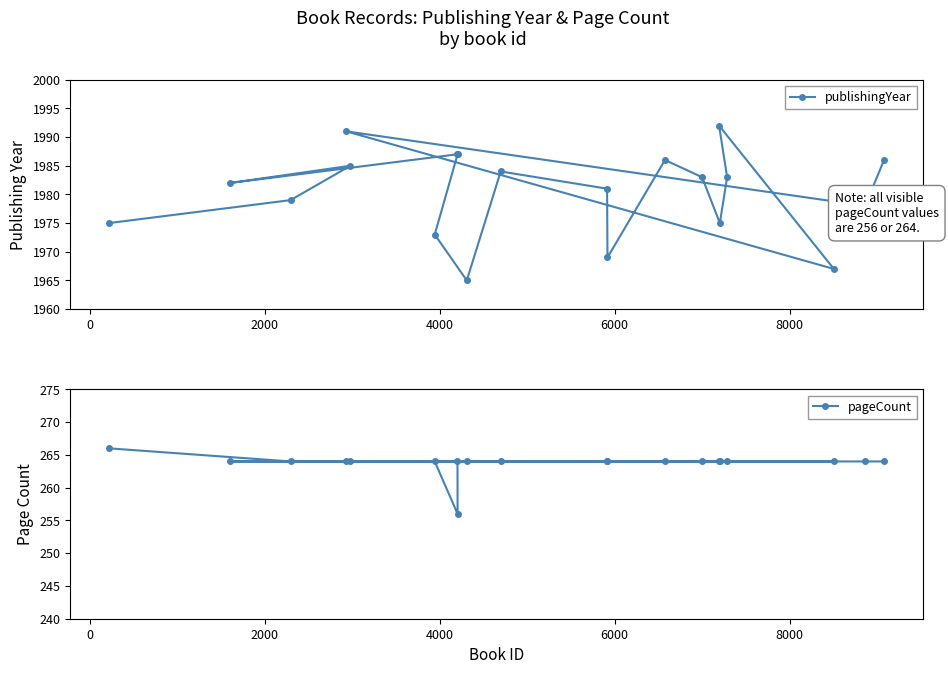

What is the value of the publishingYear point at the 2nd from the left?

1982